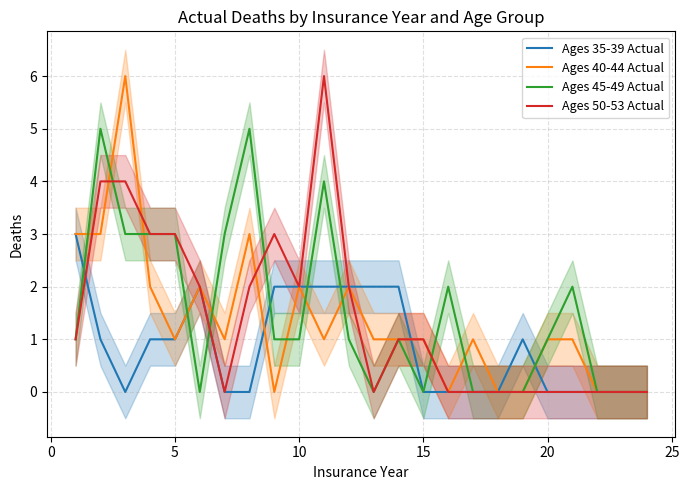

True or false: Ages 40-44 Actual has a value of 2 at 5.

False